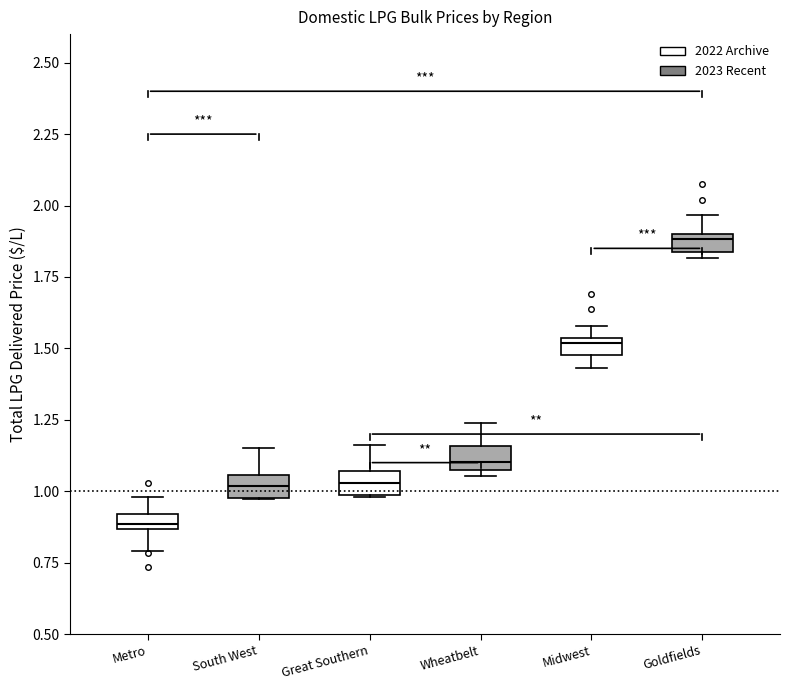

Where does the upper whisker of the box for South West end on the y-axis? The values are not printed on the chart, so give them approximately, as read against the axis.

1.15